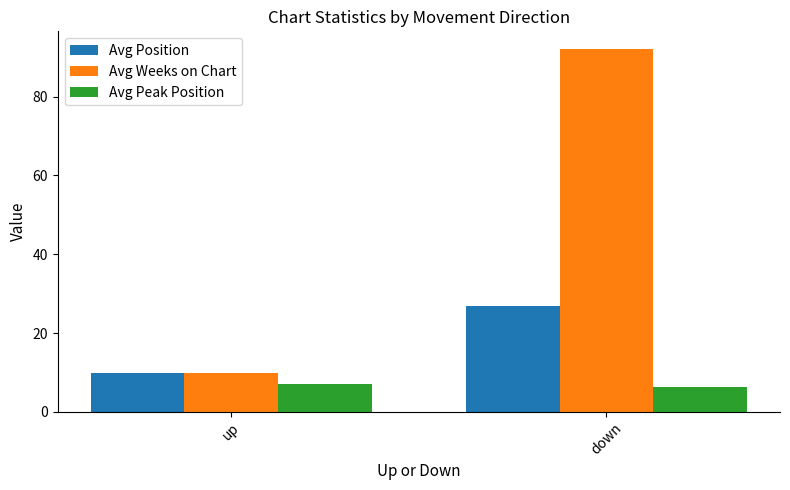

How many values in the Avg Position series exceed 26?

1